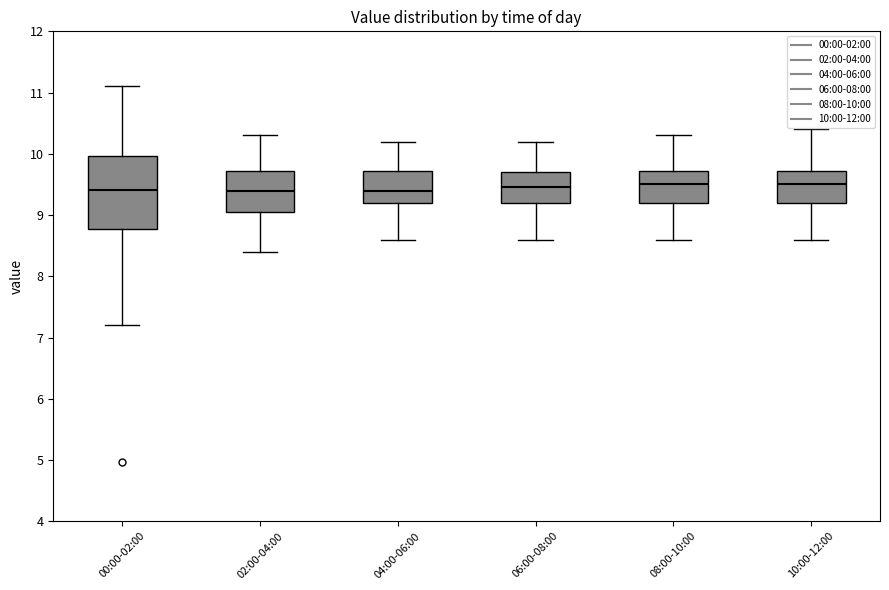

Which box is the tallest, from its lower edge to its upper edge?

00:00-02:00